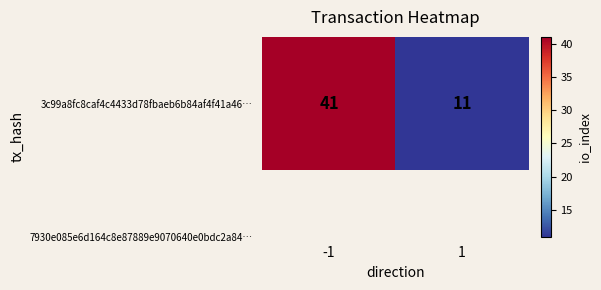

Reading left to right, what are all the values shown in this chart?

41	11